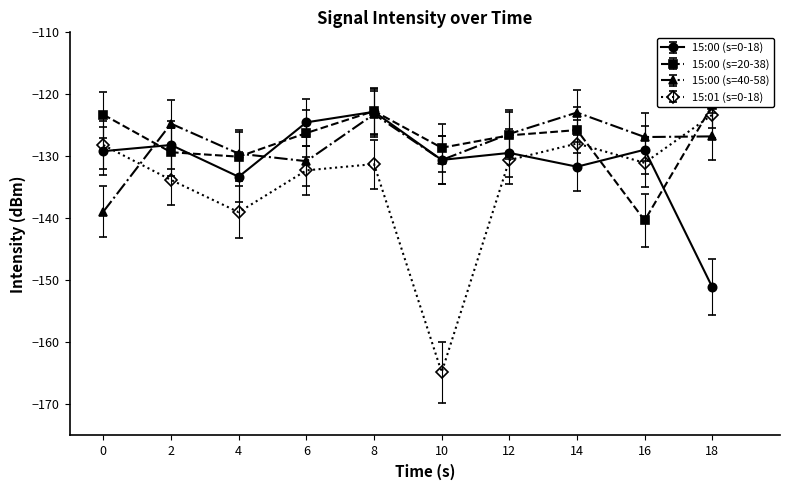

After their last crossing, which series has the higher values: 15:01 (s=0-18) or 15:00 (s=20-38)?

15:00 (s=20-38)